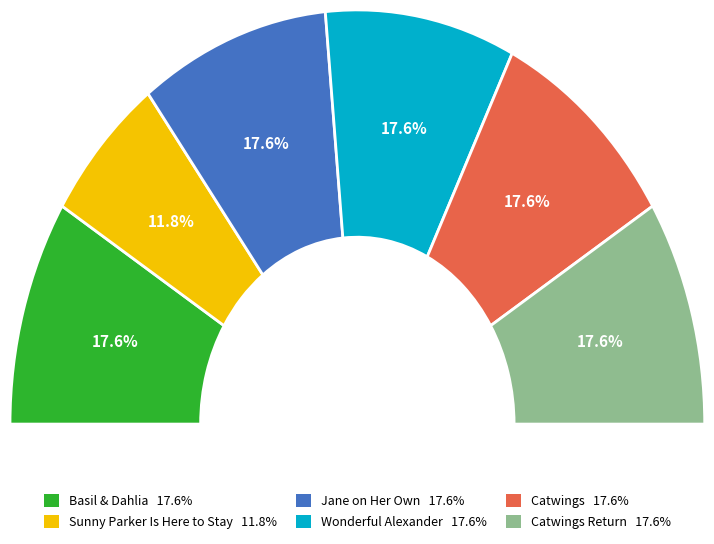

The Basil & Dahlia slice represents 18% of the pie. True or false?

True